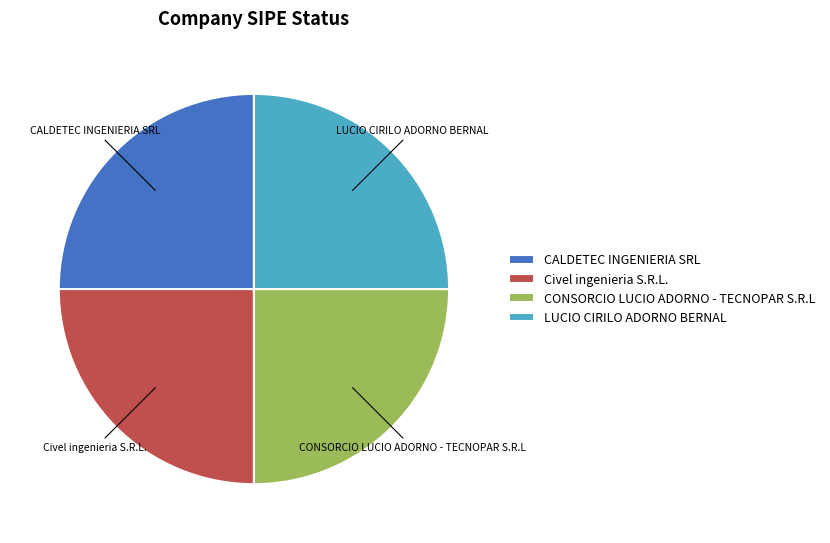

Is it true that LUCIO CIRILO ADORNO BERNAL is 25% of the pie?

True